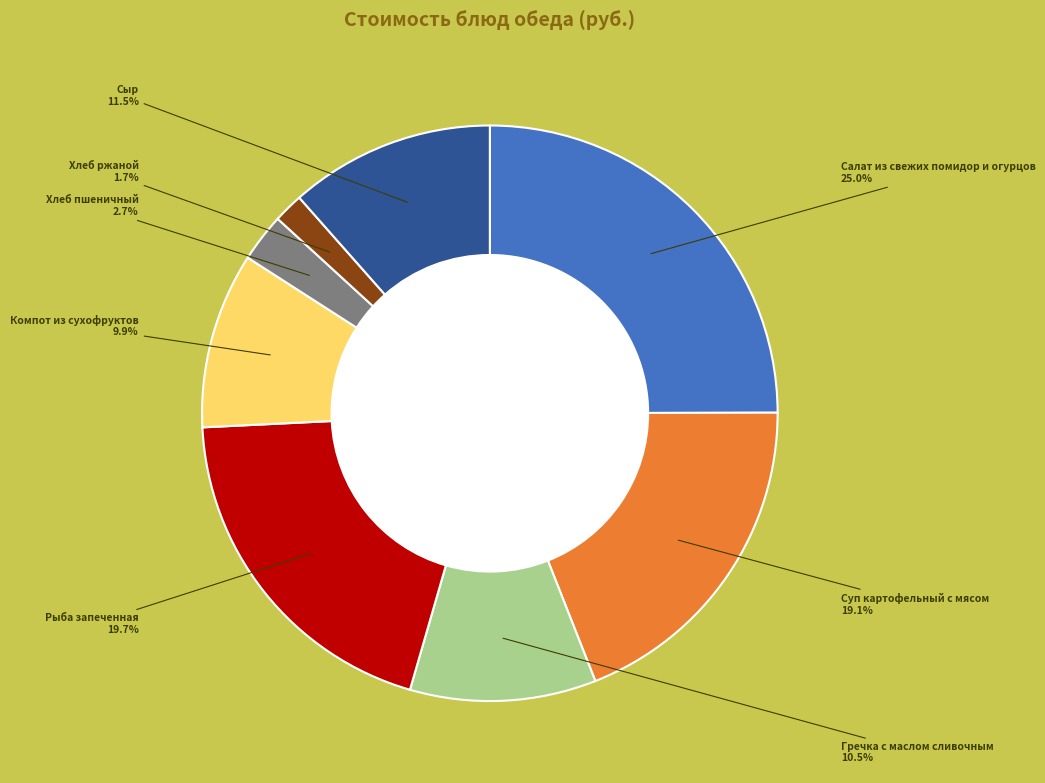

To the nearest percent, what portion does Рыба запеченная represent?

20%